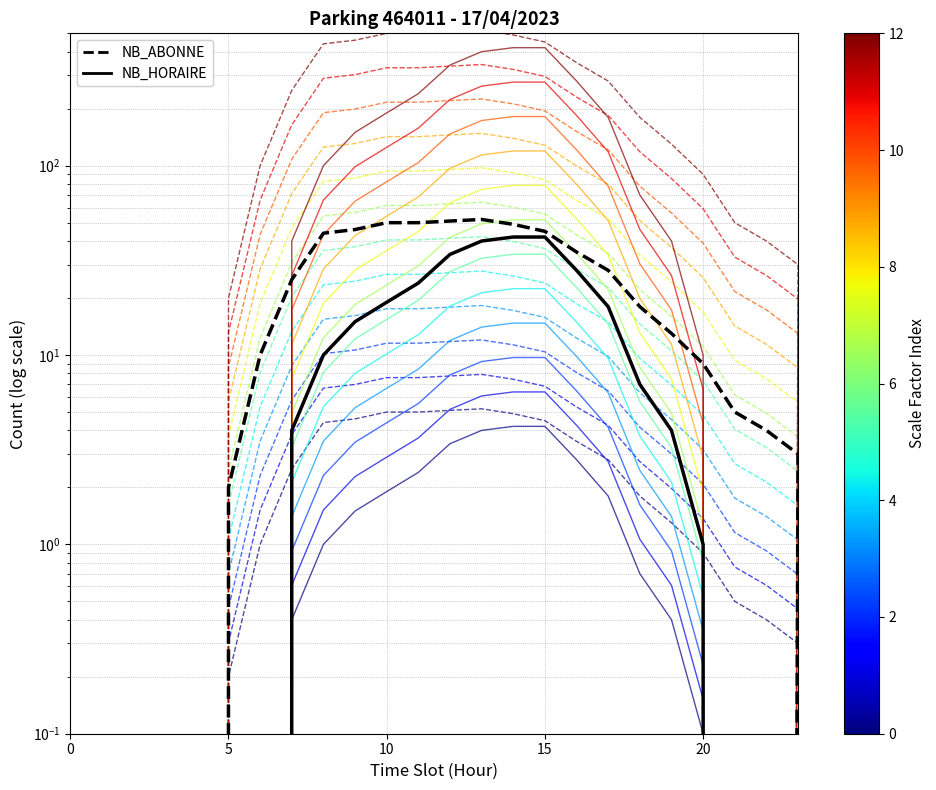

True or false: NB_HORAIRE has more than 2 points higher than both neighbors.

False